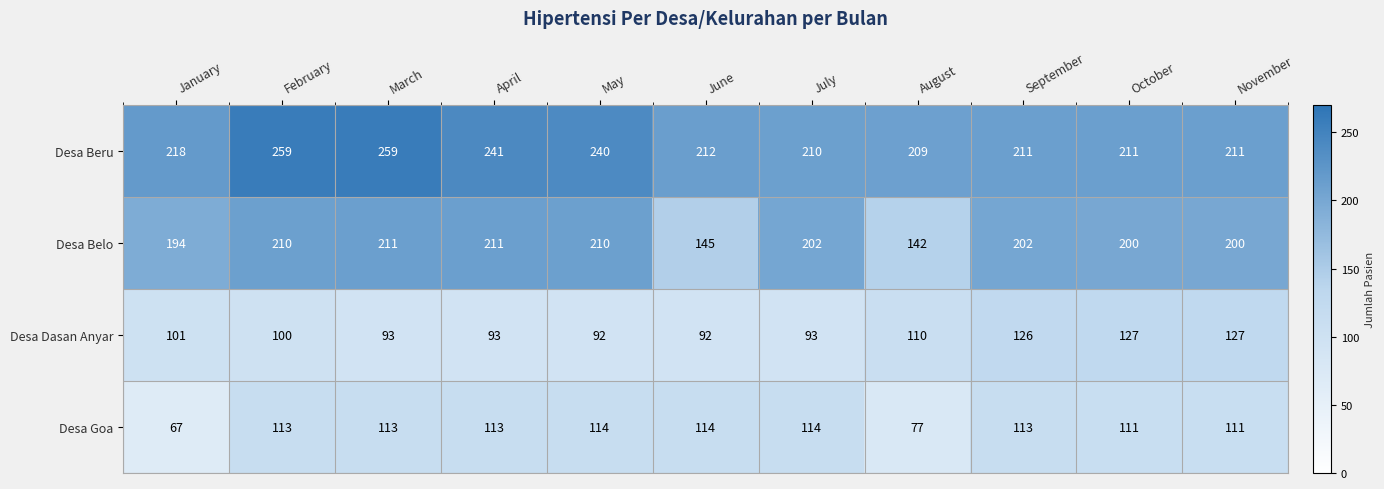

The Desa Beru series shows 159 at February. True or false?

False